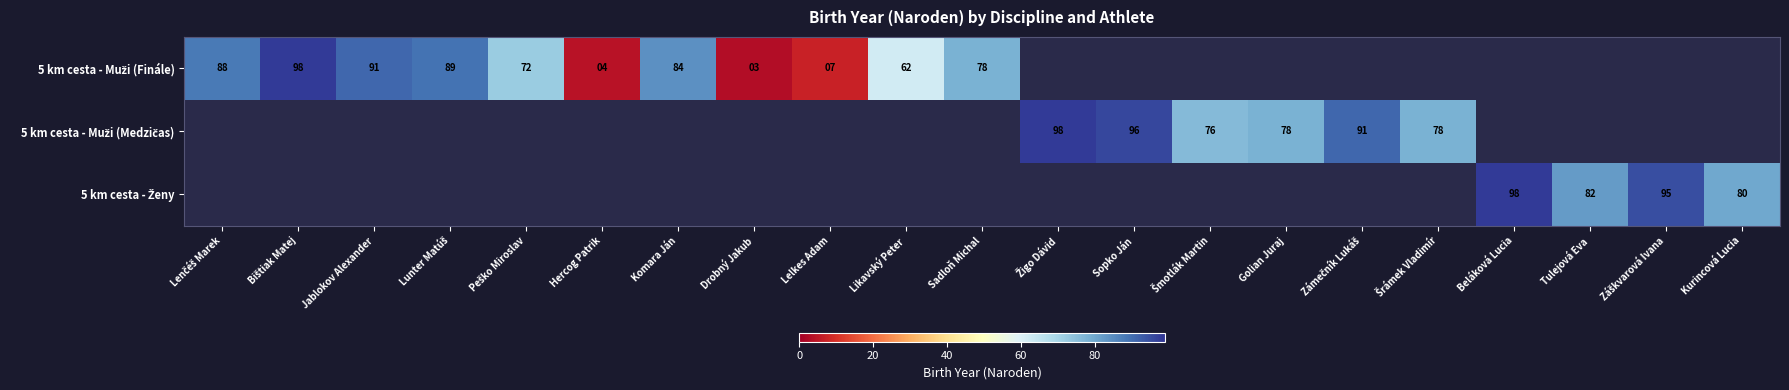

Is the value of 5 km cesta - Ženy at Komara Ján greater than the value of 5 km cesta - Muži (Medzičas) at Sopko Ján?

No